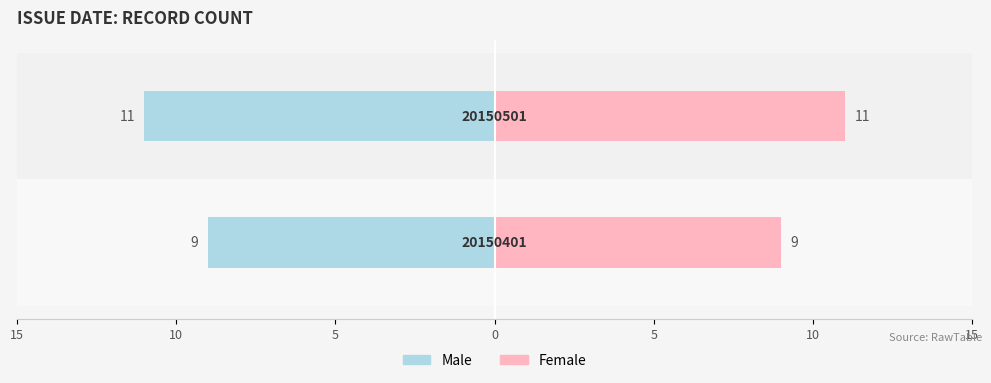

What is the average value of the Female series?

10